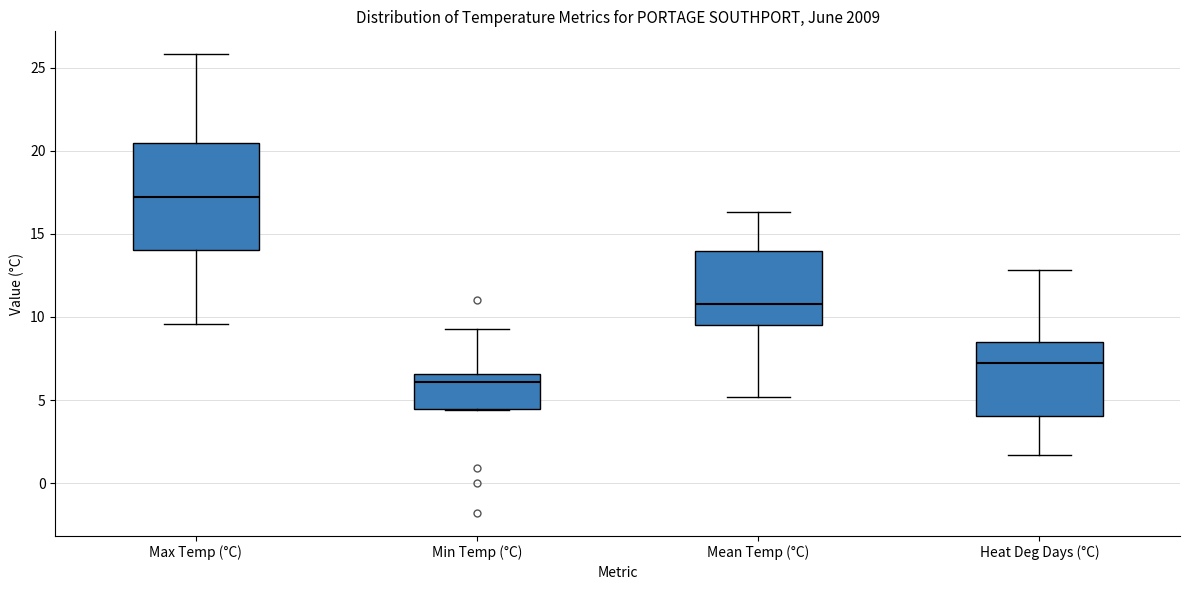

Which box is the tallest, from its lower edge to its upper edge?

Max Temp (°C)